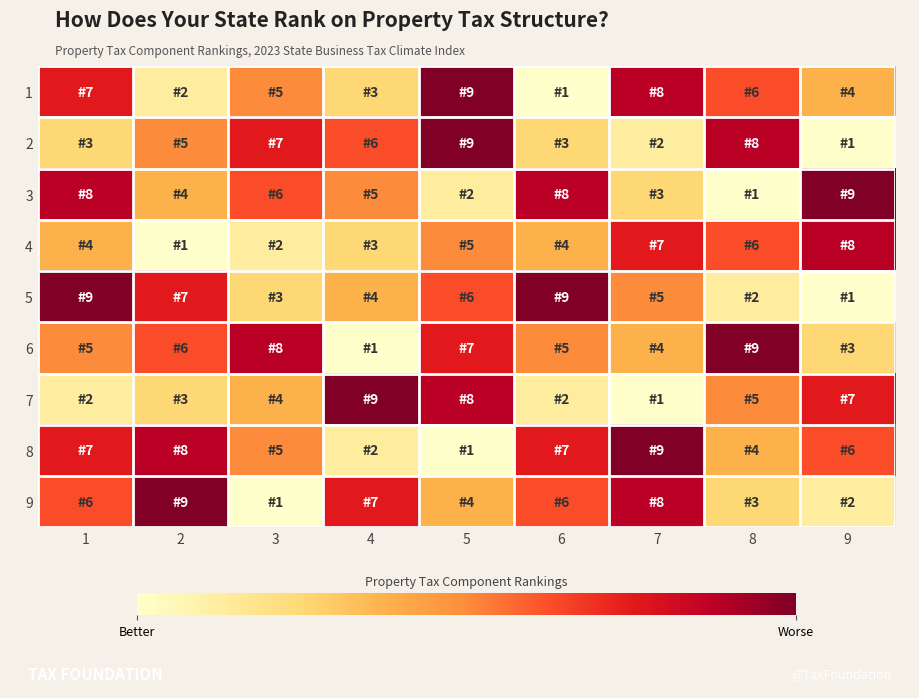

Reading left to right, extract all data points from this chart.

1: 1=7	2=2	3=5	4=3	5=9	6=1	7=8	8=6	9=4
2: 1=3	2=5	3=7	4=6	5=9	6=3	7=2	8=8	9=1
3: 1=8	2=4	3=6	4=5	5=2	6=8	7=3	8=1	9=9
4: 1=4	2=1	3=2	4=3	5=5	6=4	7=7	8=6	9=8
5: 1=9	2=7	3=3	4=4	5=6	6=9	7=5	8=2	9=1
6: 1=5	2=6	3=8	4=1	5=7	6=5	7=4	8=9	9=3
7: 1=2	2=3	3=4	4=9	5=8	6=2	7=1	8=5	9=7
8: 1=7	2=8	3=5	4=2	5=1	6=7	7=9	8=4	9=6
9: 1=6	2=9	3=1	4=7	5=4	6=6	7=8	8=3	9=2